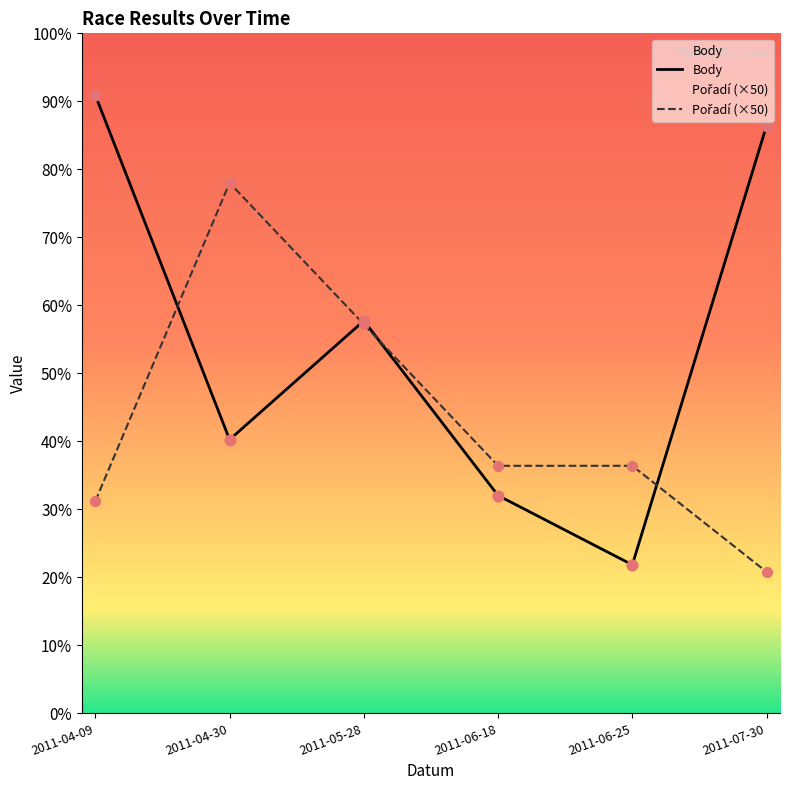

Which series reaches the minimum Y coordinate?

Pořadí